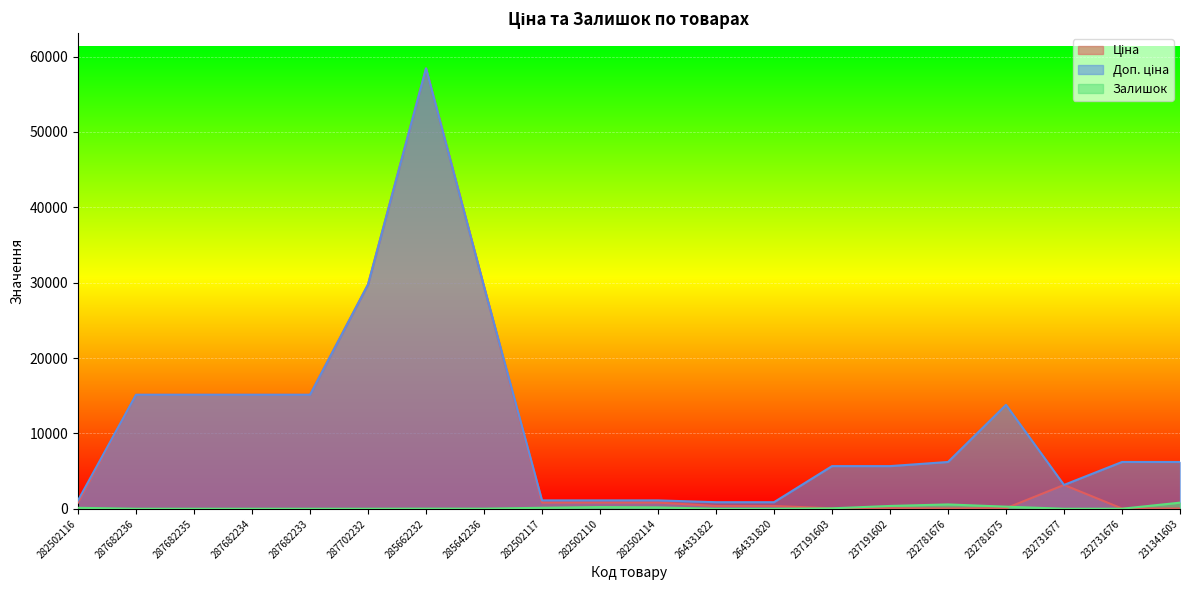

What is the difference between the second highest and second lowest values in the Доп. ціна series?

28879.2